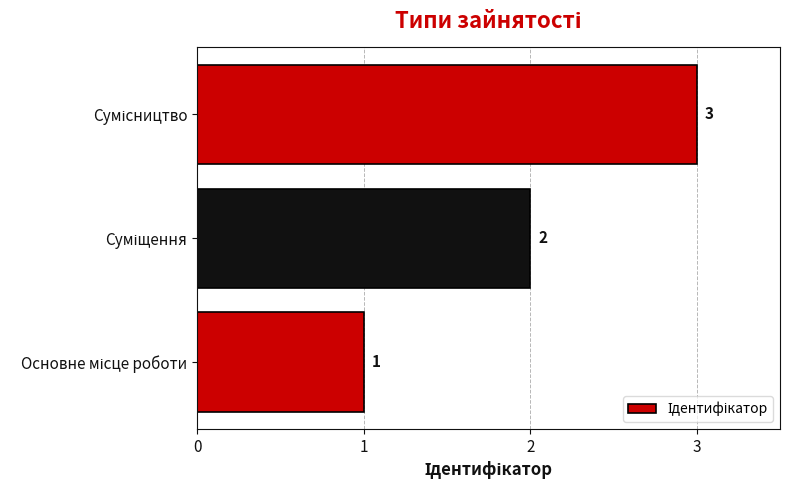

What is the sum of all values?

6